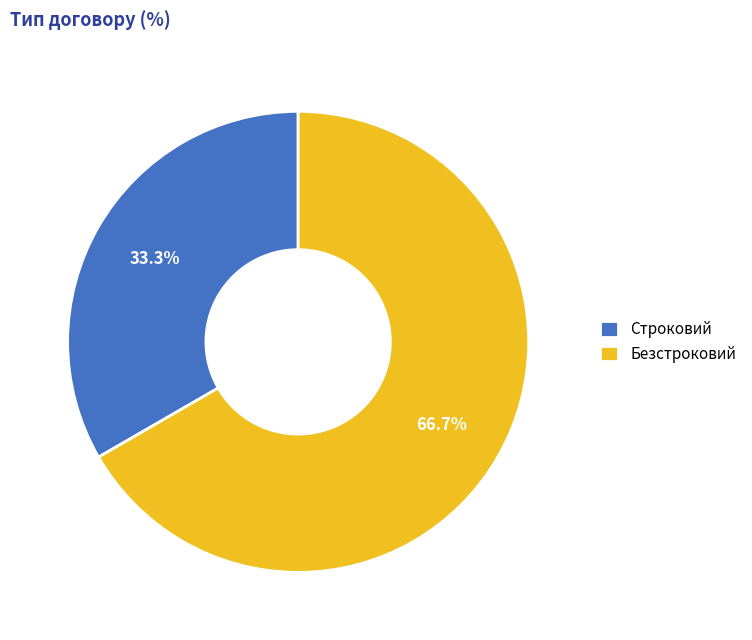

What is the total percentage of Безстроковий and Строковий?

100.0%